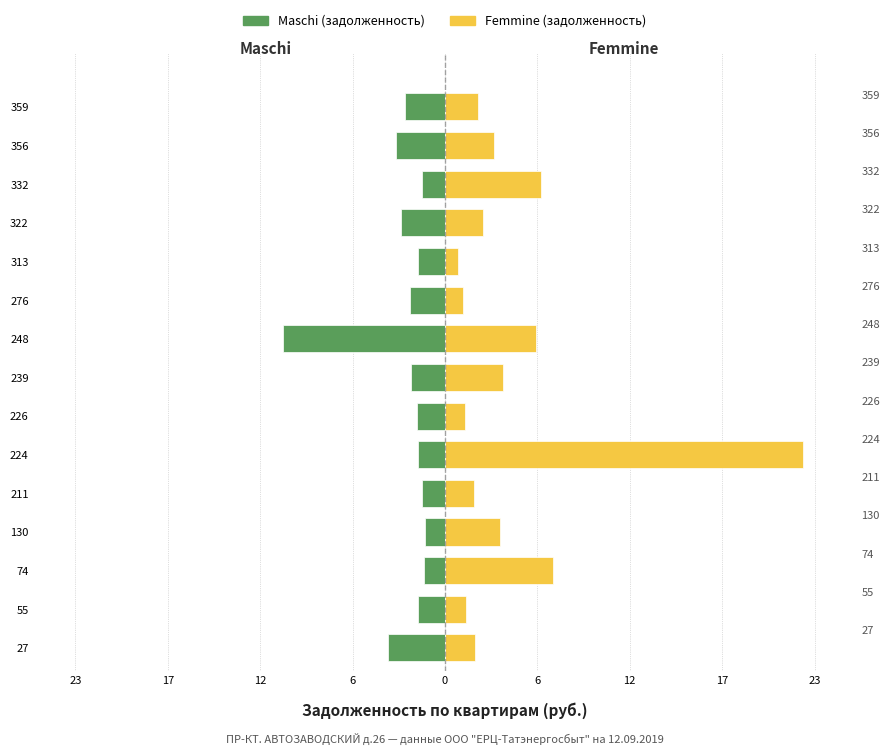

What is the smallest value displayed?

-10.1